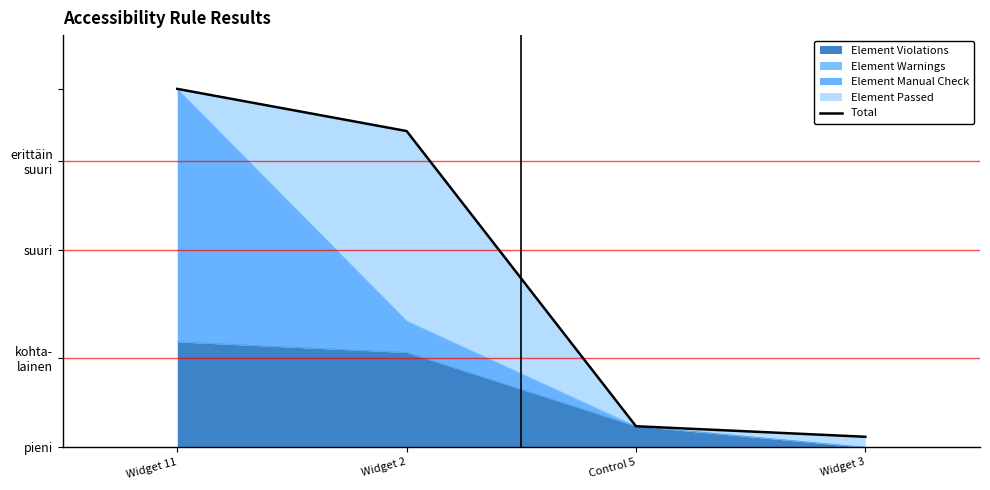

List the labels in order of value, smallest first.

Widget 3, Control 5, Widget 2, Widget 11